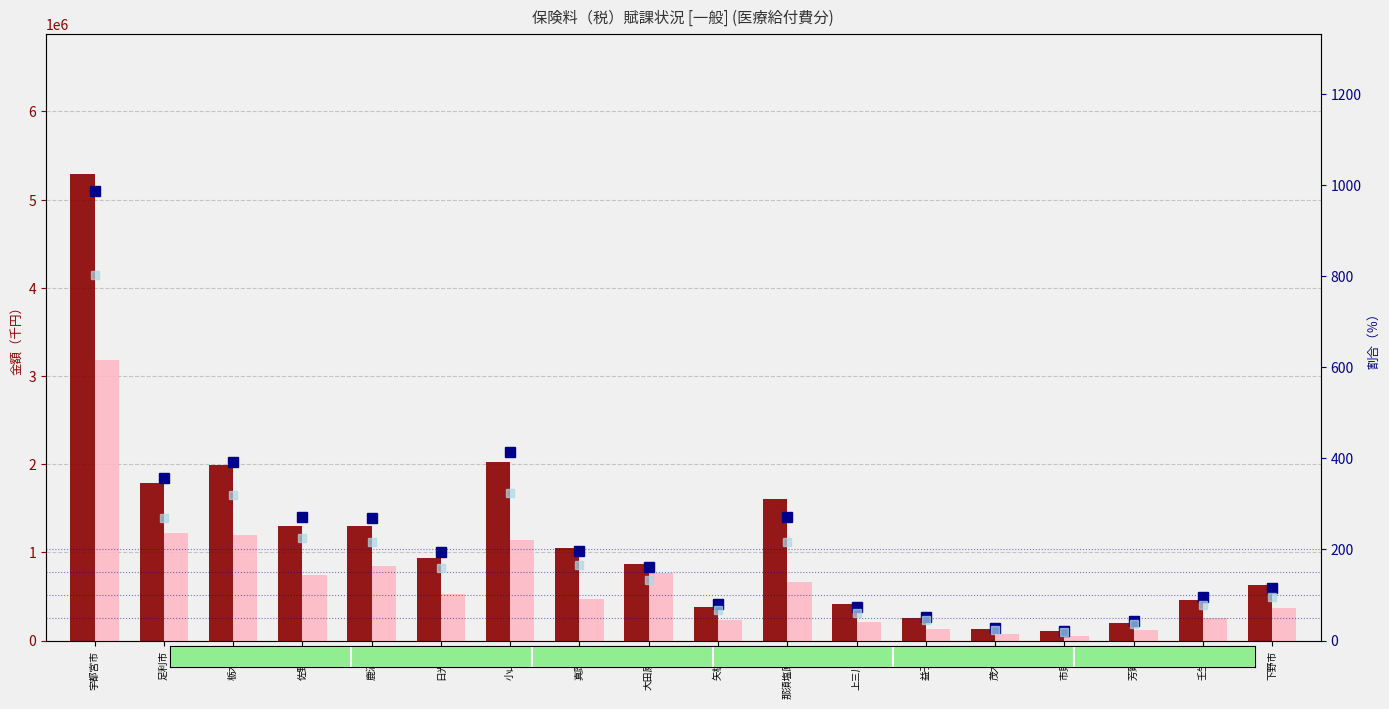

What is the label of the 8th bar from the right?

那須塩原市